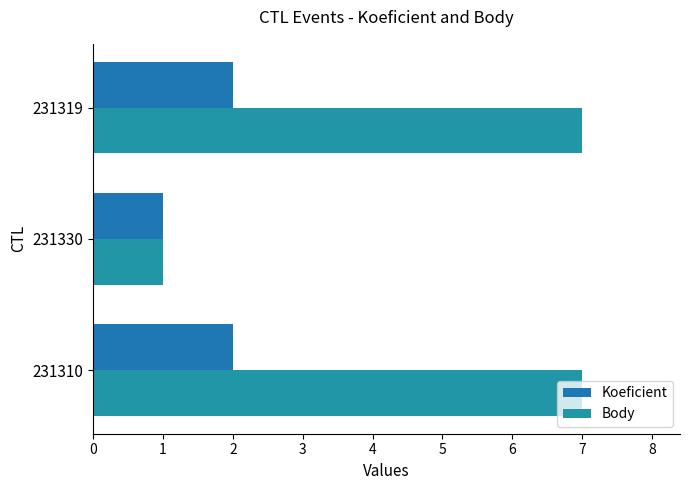

How many data points does each series have?

3